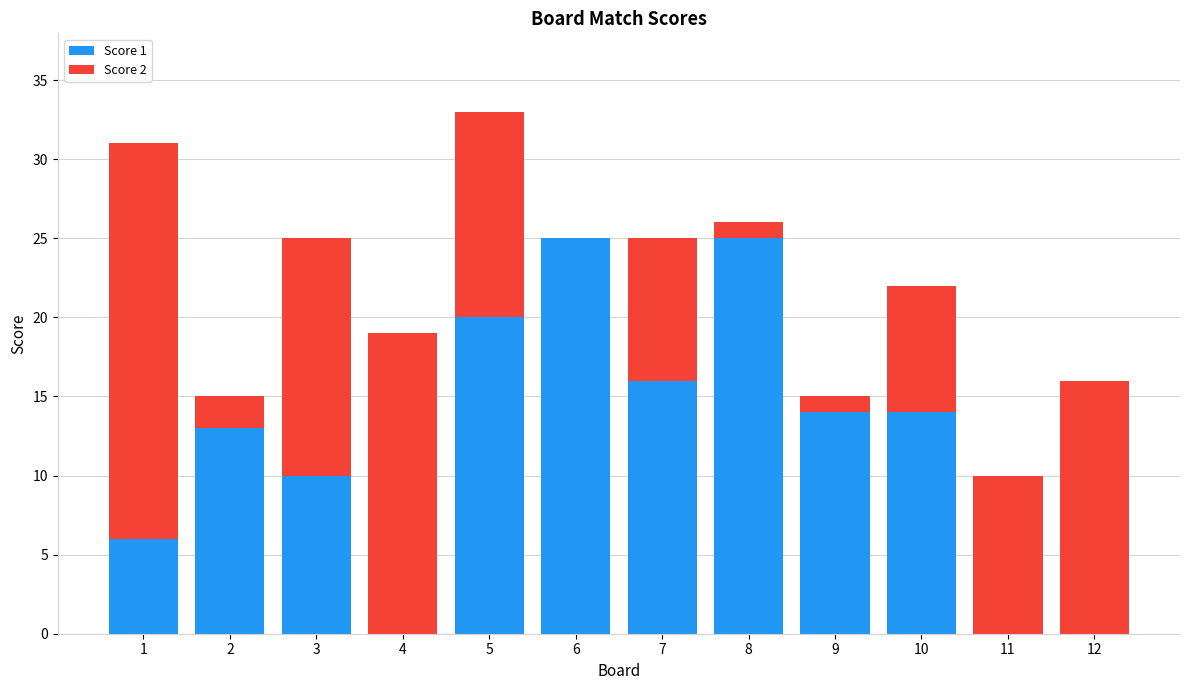

At which category is the sum across all series the highest?

5